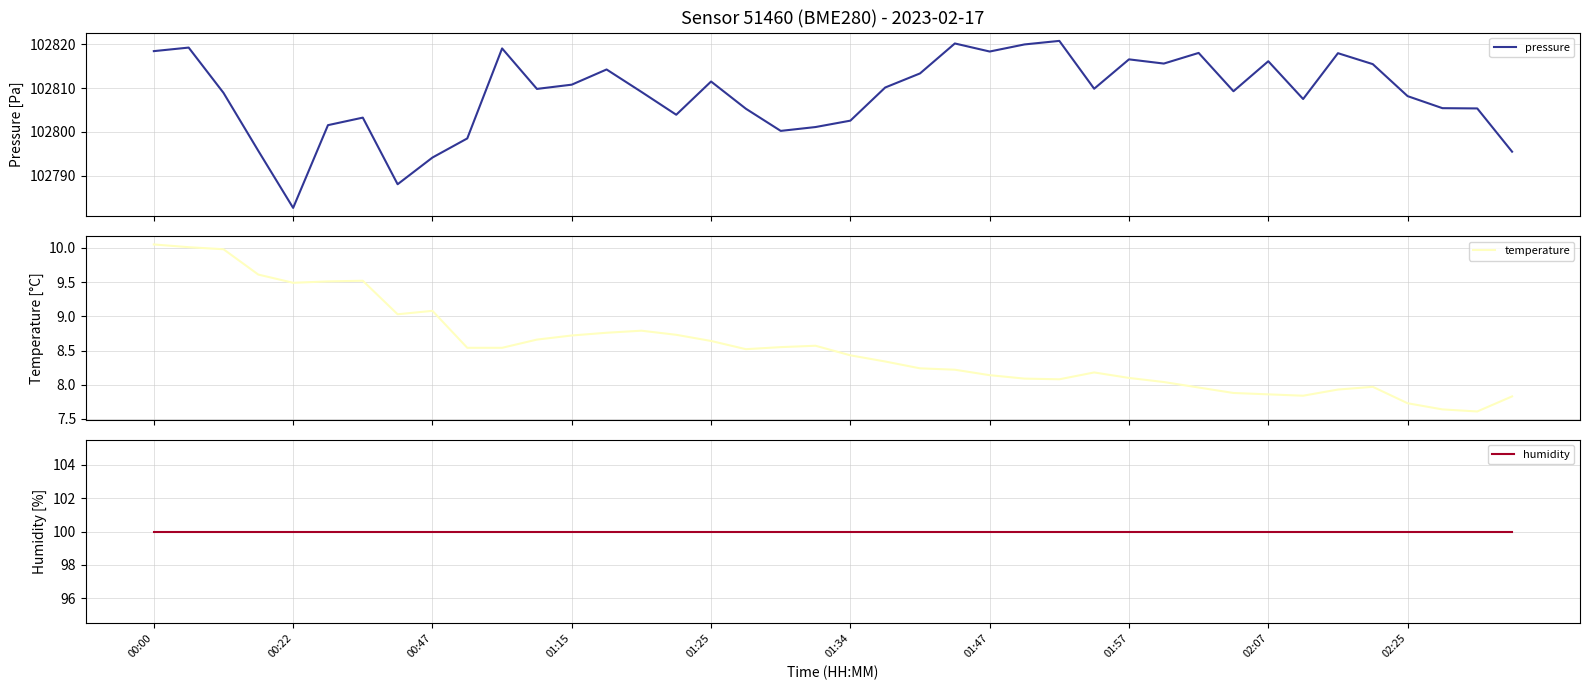

Which series has the widest spread of values?

pressure